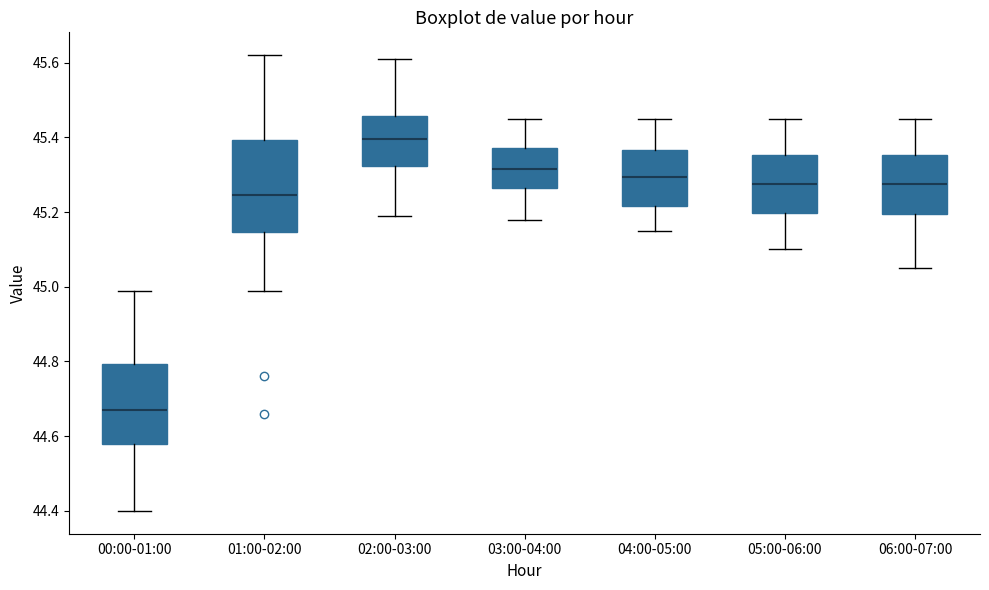

Reading left to right, transcribe this box plot: for each box, give where its median line is, the range the box spans, and where its two whiskers end, as read against the y-axis. The values are not printed on the chart, so give them approximately, as read against the axis.

00:00-01:00: median 44.68, box 44.58 to 44.80, whiskers 44.40 to 45.00
01:00-02:00: median 45.24, box 45.14 to 45.40, whiskers 45.00 to 45.62
02:00-03:00: median 45.40, box 45.32 to 45.46, whiskers 45.20 to 45.62
03:00-04:00: median 45.32, box 45.26 to 45.38, whiskers 45.18 to 45.46
04:00-05:00: median 45.30, box 45.22 to 45.36, whiskers 45.16 to 45.46
05:00-06:00: median 45.28, box 45.20 to 45.36, whiskers 45.10 to 45.46
06:00-07:00: median 45.28, box 45.20 to 45.36, whiskers 45.06 to 45.46